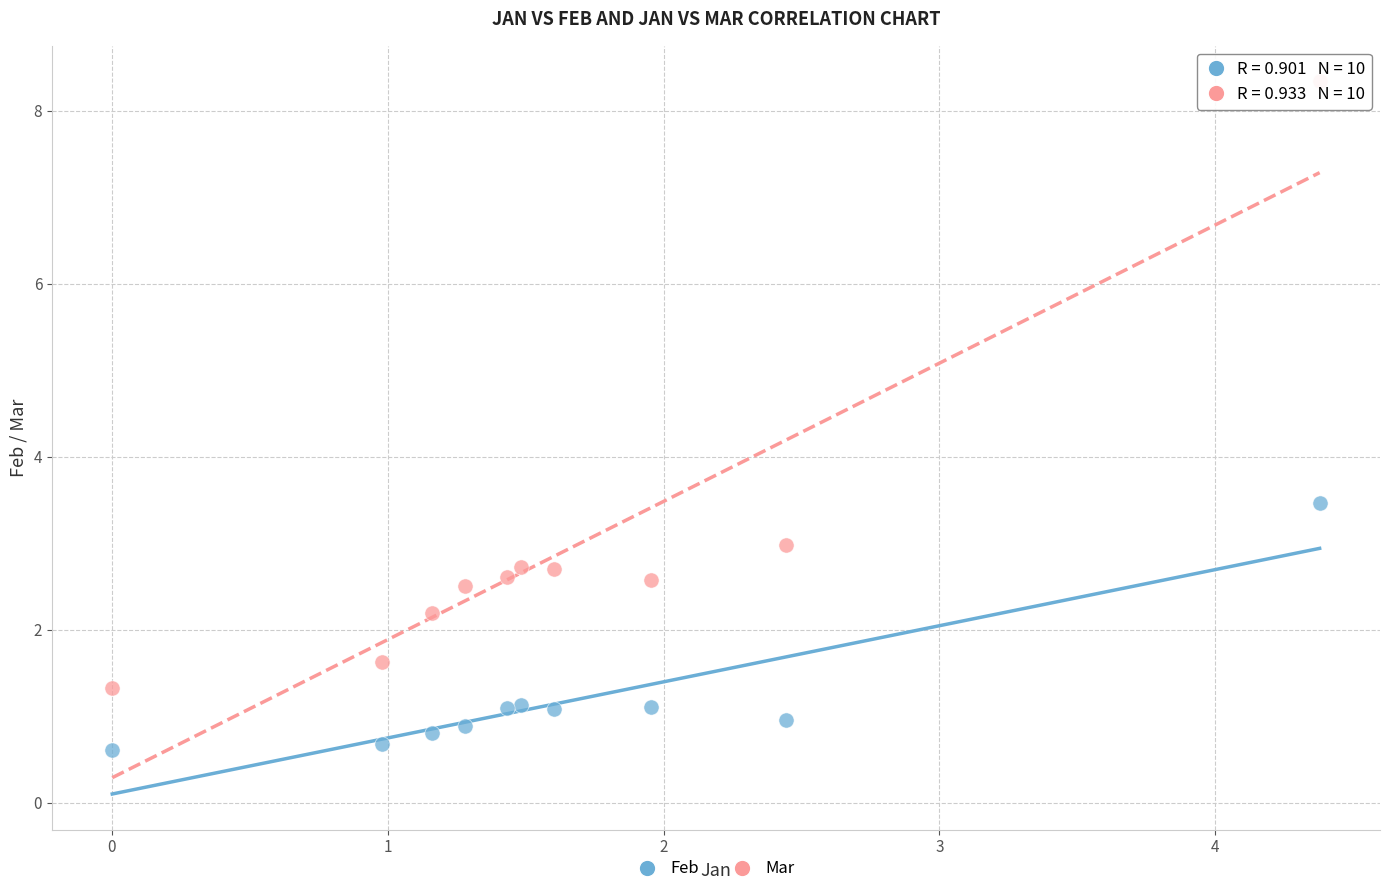

What is the X range (max minus min) for the scatter plot?

4.4